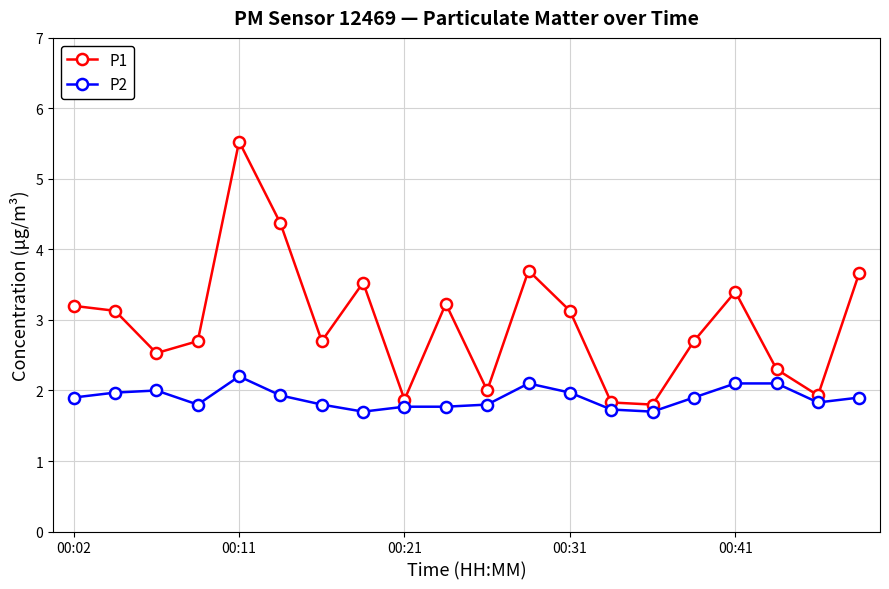

Rank the series by their maximum value, from lowest to highest.

P2, P1